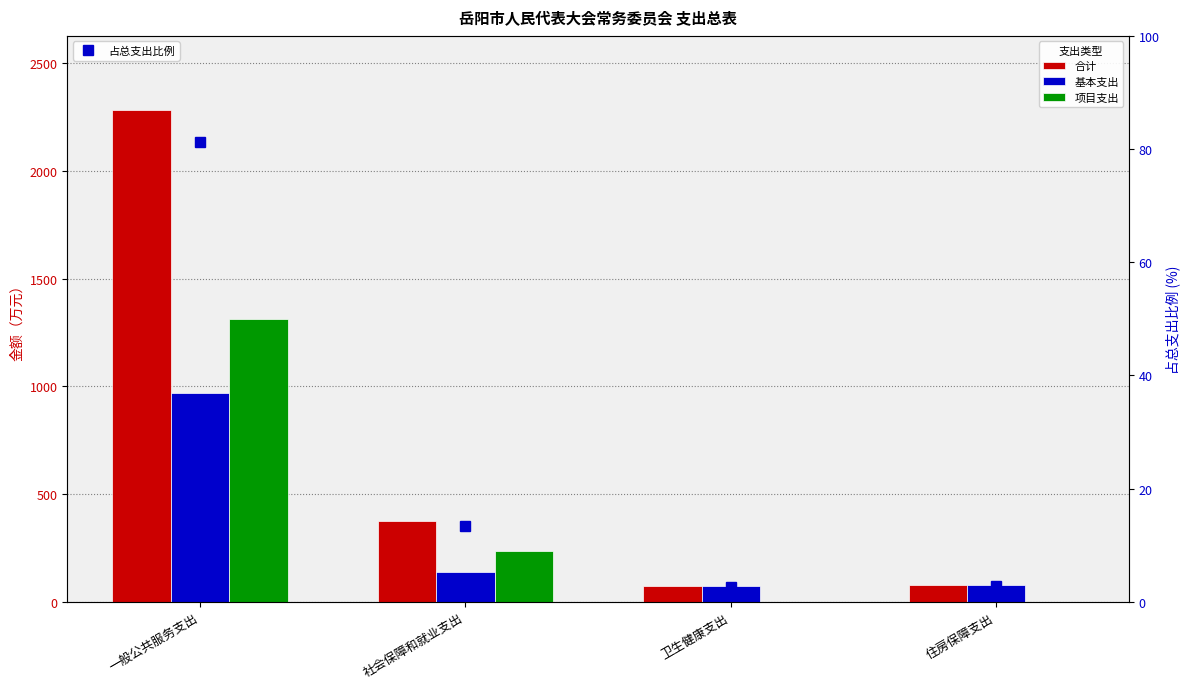

Reading left to right, transcribe all the data shown in this chart.

合计: 2284.2	375.6	73.0	78.9
基本支出: 969.3	139.6	73.0	78.9
项目支出: 1314.9	236.0	0.0	0.0